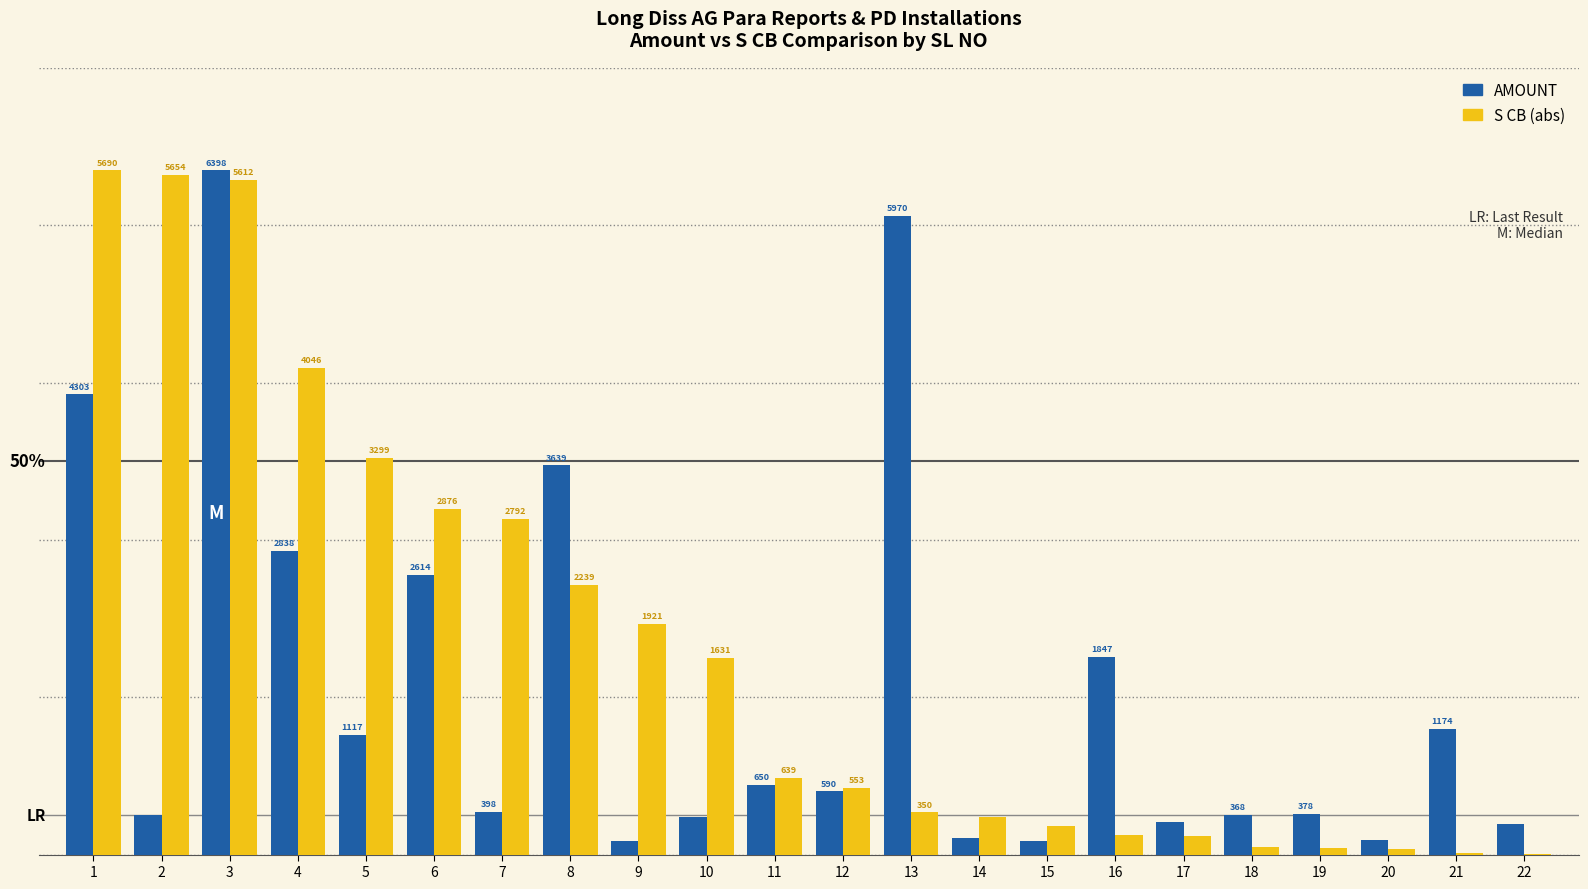

What is the difference between the maximum and minimum values in the S CB (abs) series?

86.9